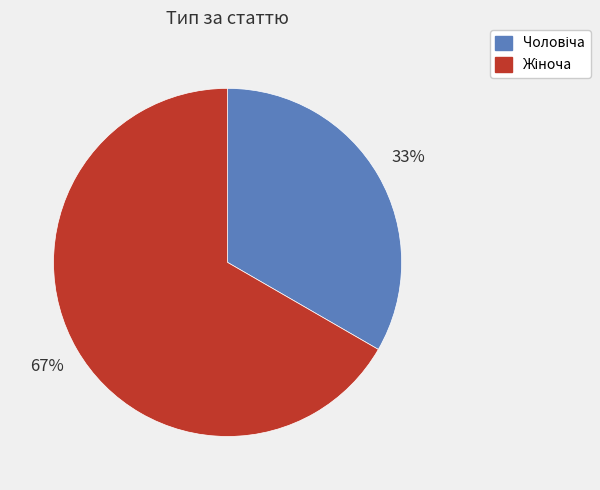

To the nearest percent, what is the average slice percentage?

50%